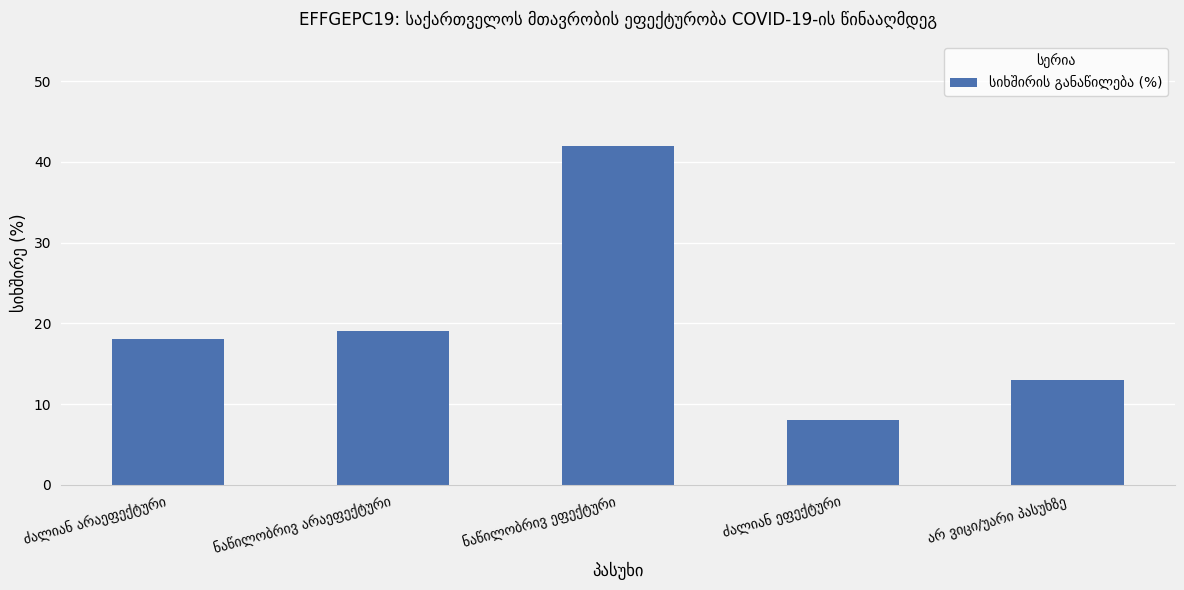

What is the average value?

20